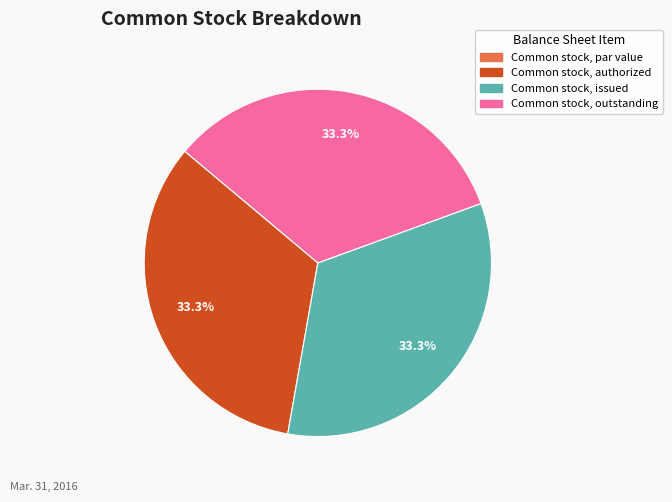

The Common stock, issued slice represents 28% of the pie. True or false?

False